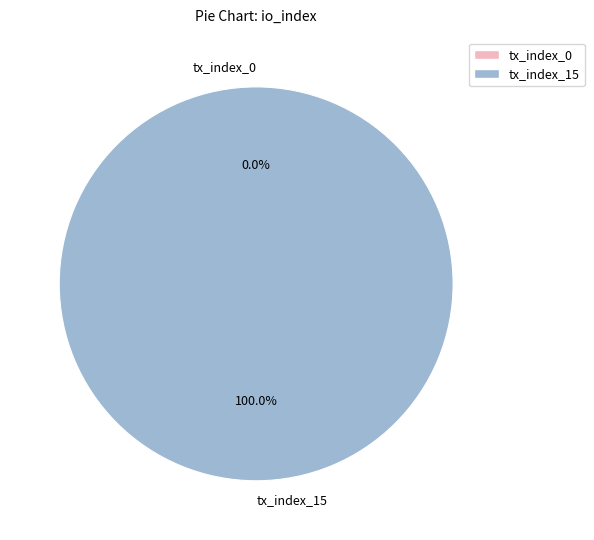

How many segments does this pie chart have?

2